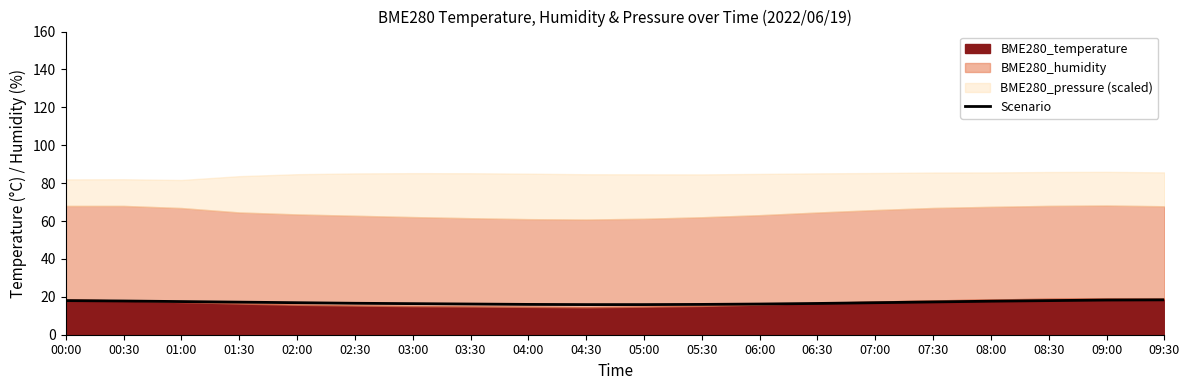

Approximately how many times larger is the value at 00:30 compared to 06:30?

1.1